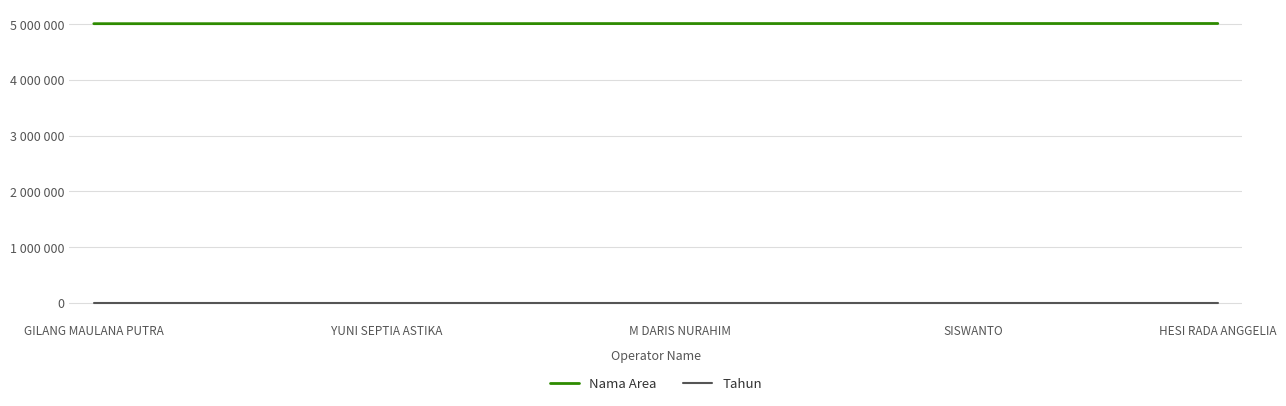

What is the difference between the maximum and minimum values in the Nama Area series?

3256